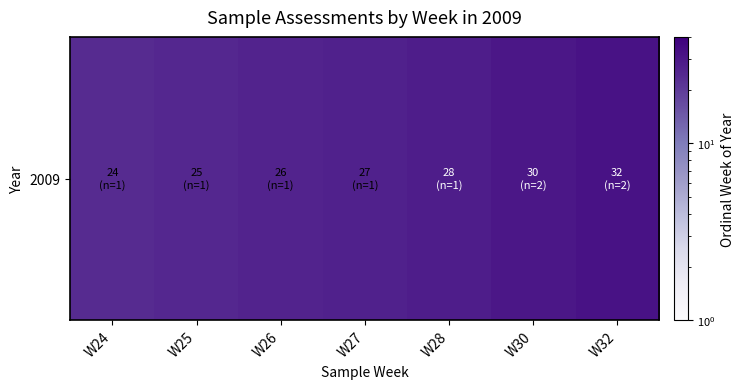

How many values are below 27?

3